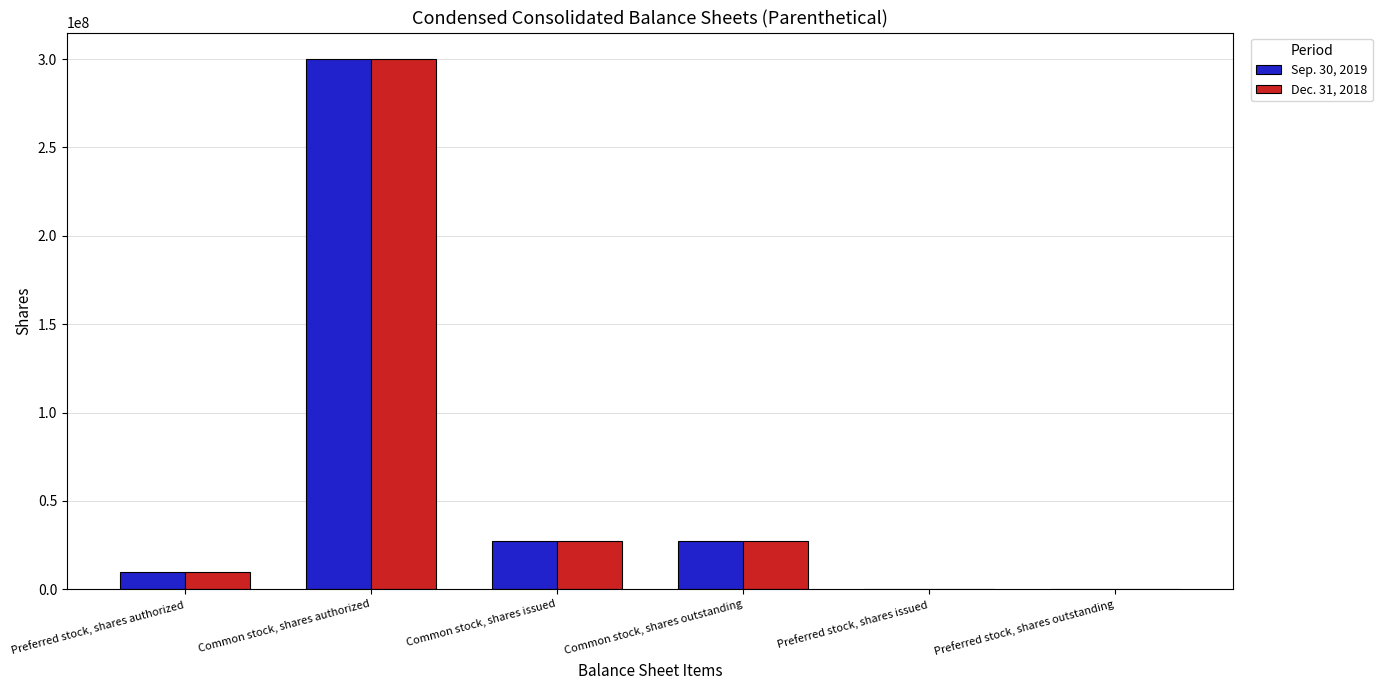

What is the total value across all series at Common stock, shares authorized?

600000000